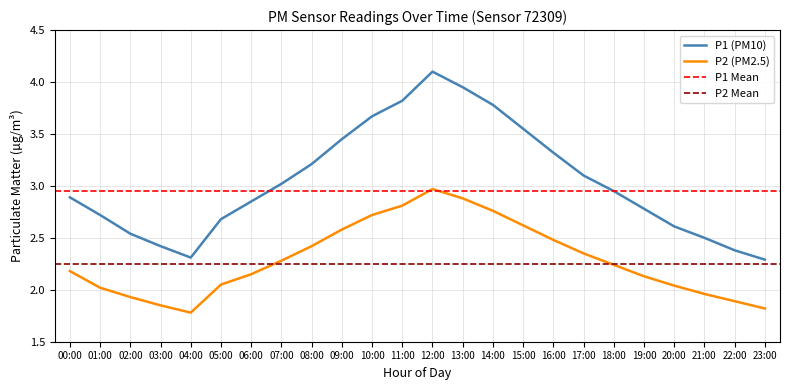

True or false: P1 (PM10) and P2 (PM2.5) intersect in this chart.

False